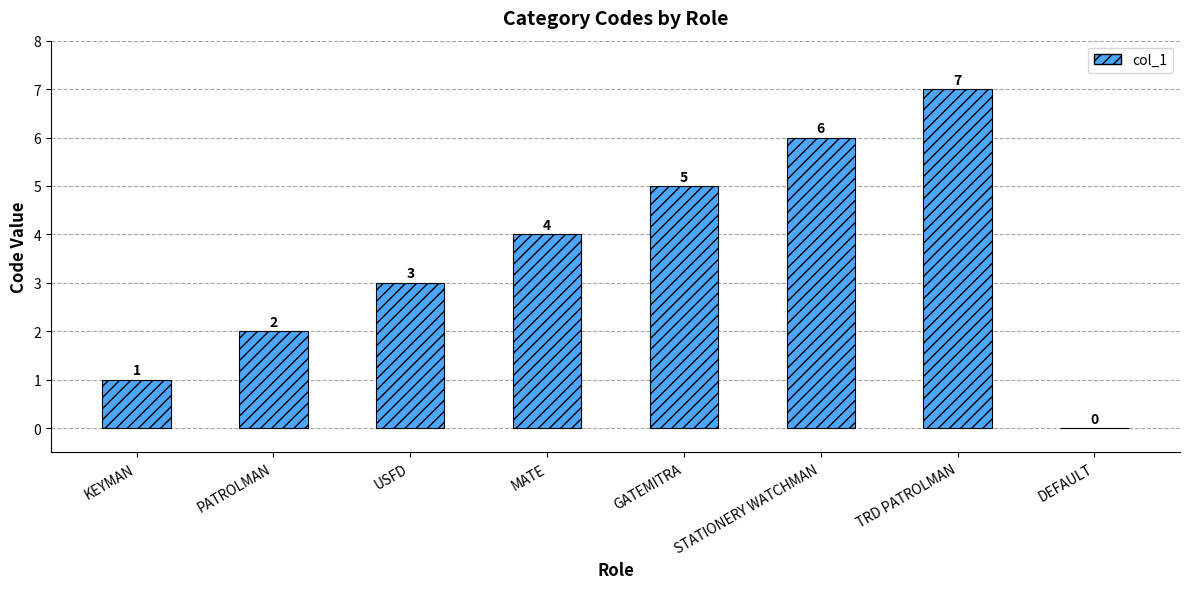

What is the maximum value shown in the chart?

7